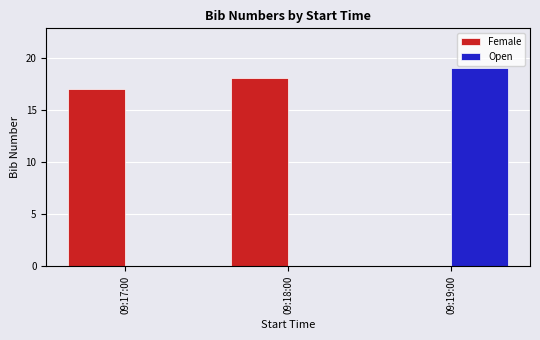

Rank the categories by Female value from highest to lowest.

09:18:00, 09:17:00